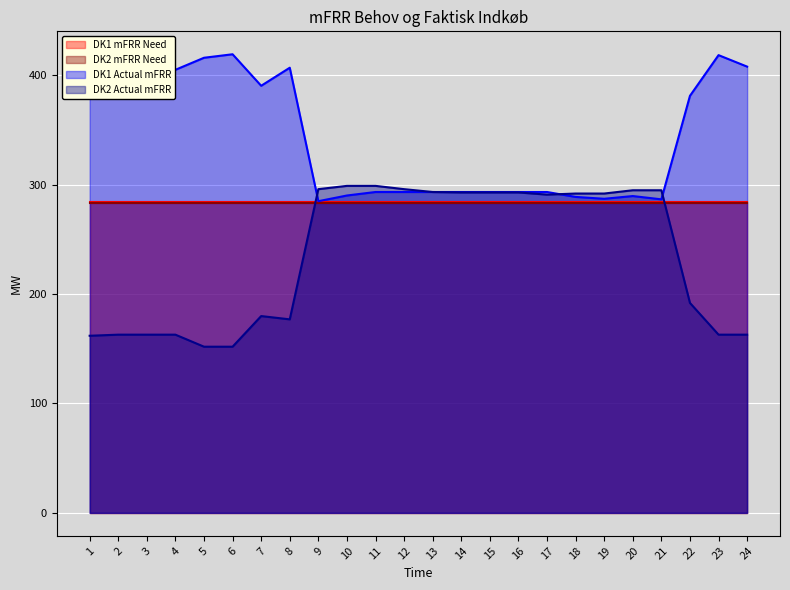

Between which two adjacent categories do DK1 Actual mFRR and DK2 Actual mFRR first intersect?

8 and 9